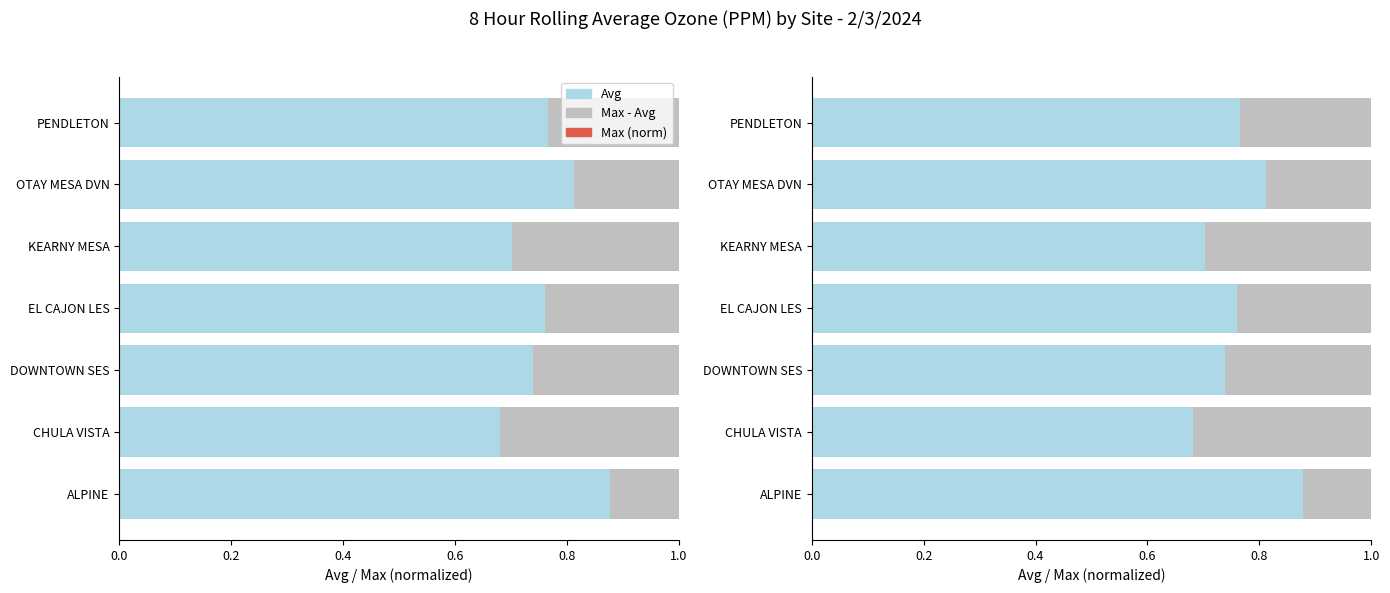

List the series in order of their peak value, highest first.

Avg, Max (norm), Max - Avg